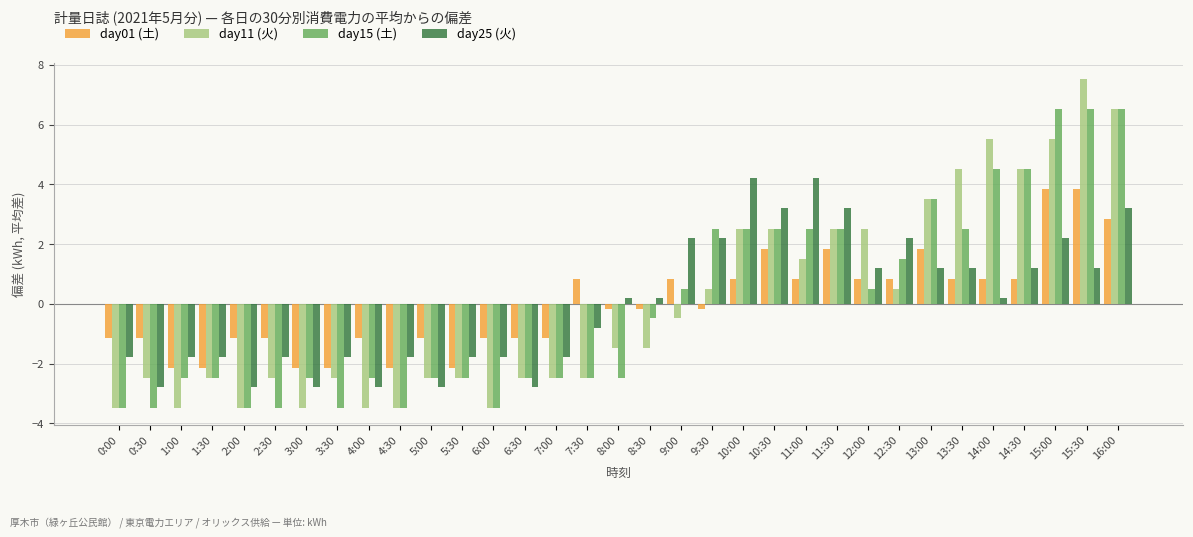

What is the total value across all series at 15:30?

19.1